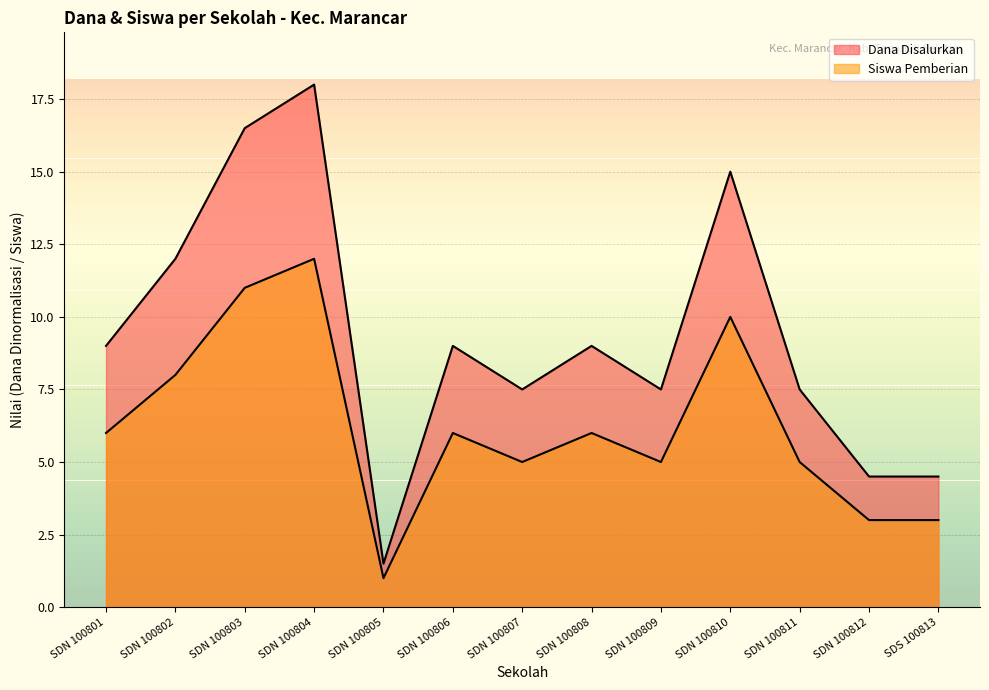

What is the value of the Dana Disalurkan point at the 10th from the left?

15.0